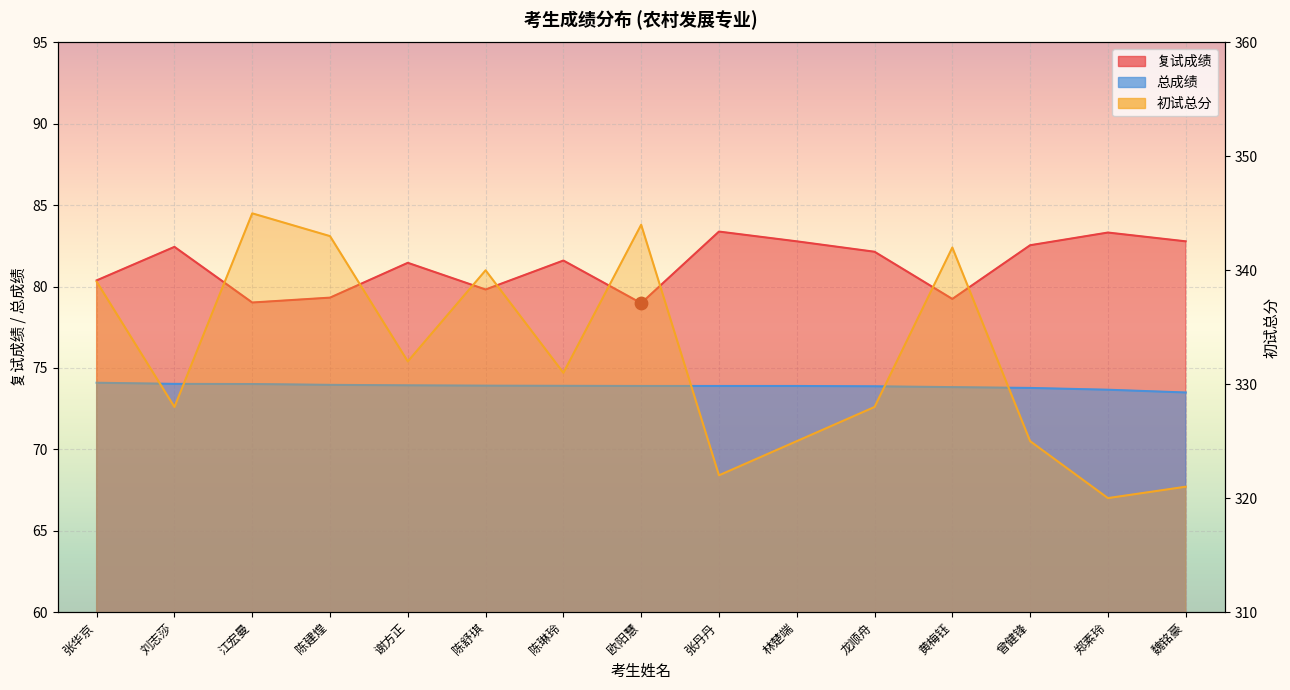

Which series contains the highest Y value?

初试总分